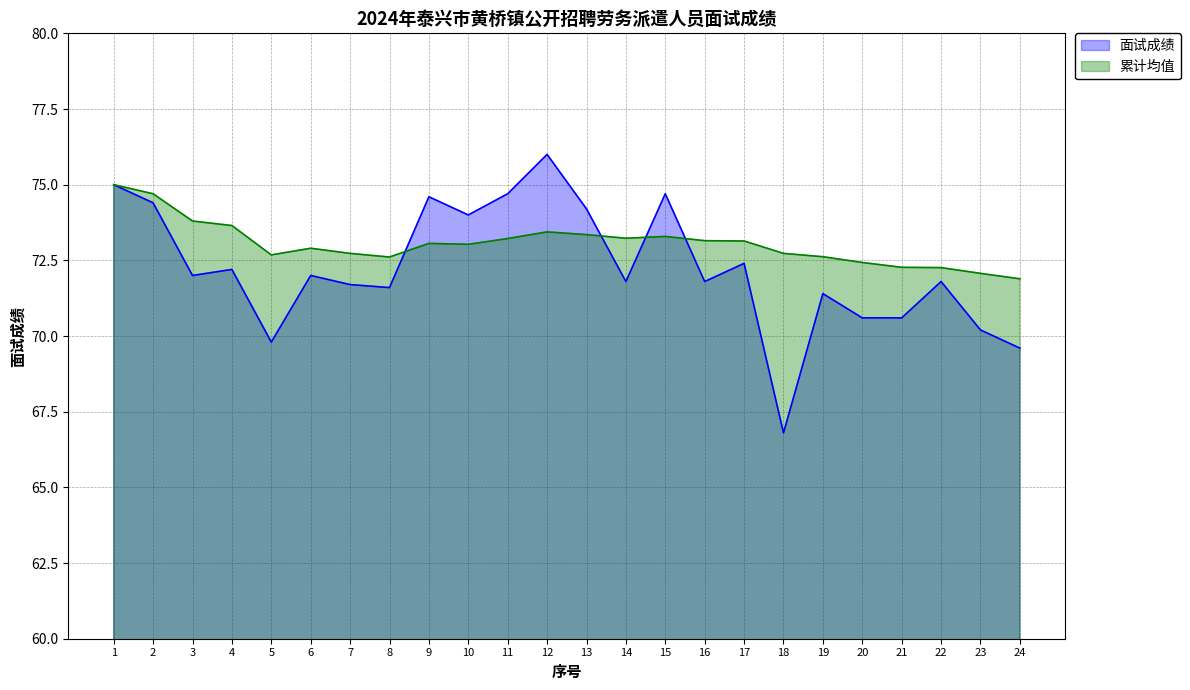

What is the difference between the maximum and minimum values in the 面试成绩 series?

9.2